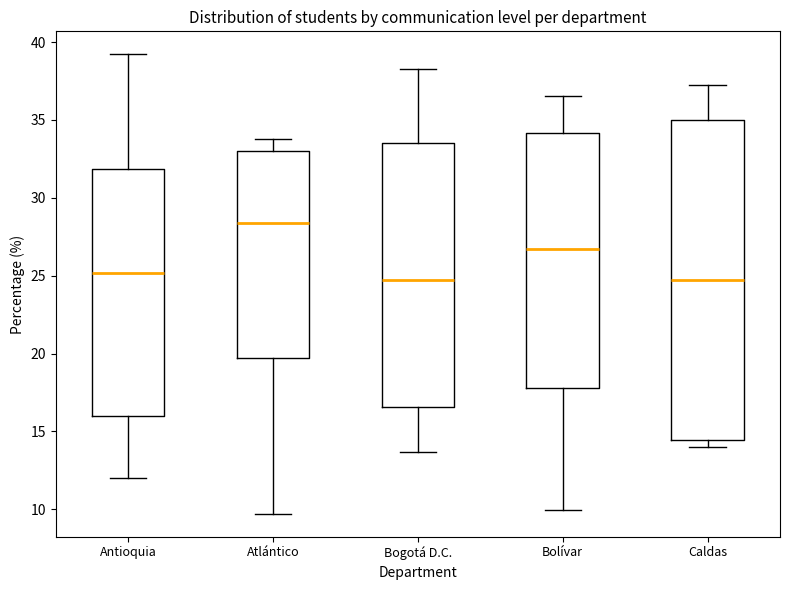

Reading left to right, read every box against the y-axis: the position of its median line, the range the box covers, and the ends of its whiskers. The values are not printed on the chart, so give them approximately, as read against the axis.

Antioquia: median 25.0, box 16.0 to 32.0, whiskers 12.0 to 39.0
Atlántico: median 28.5, box 19.5 to 33.0, whiskers 9.5 to 34.0
Bogotá D.C.: median 24.5, box 16.5 to 33.5, whiskers 13.5 to 38.5
Bolívar: median 26.5, box 18.0 to 34.0, whiskers 10.0 to 36.5
Caldas: median 24.5, box 14.5 to 35.0, whiskers 14.0 to 37.5